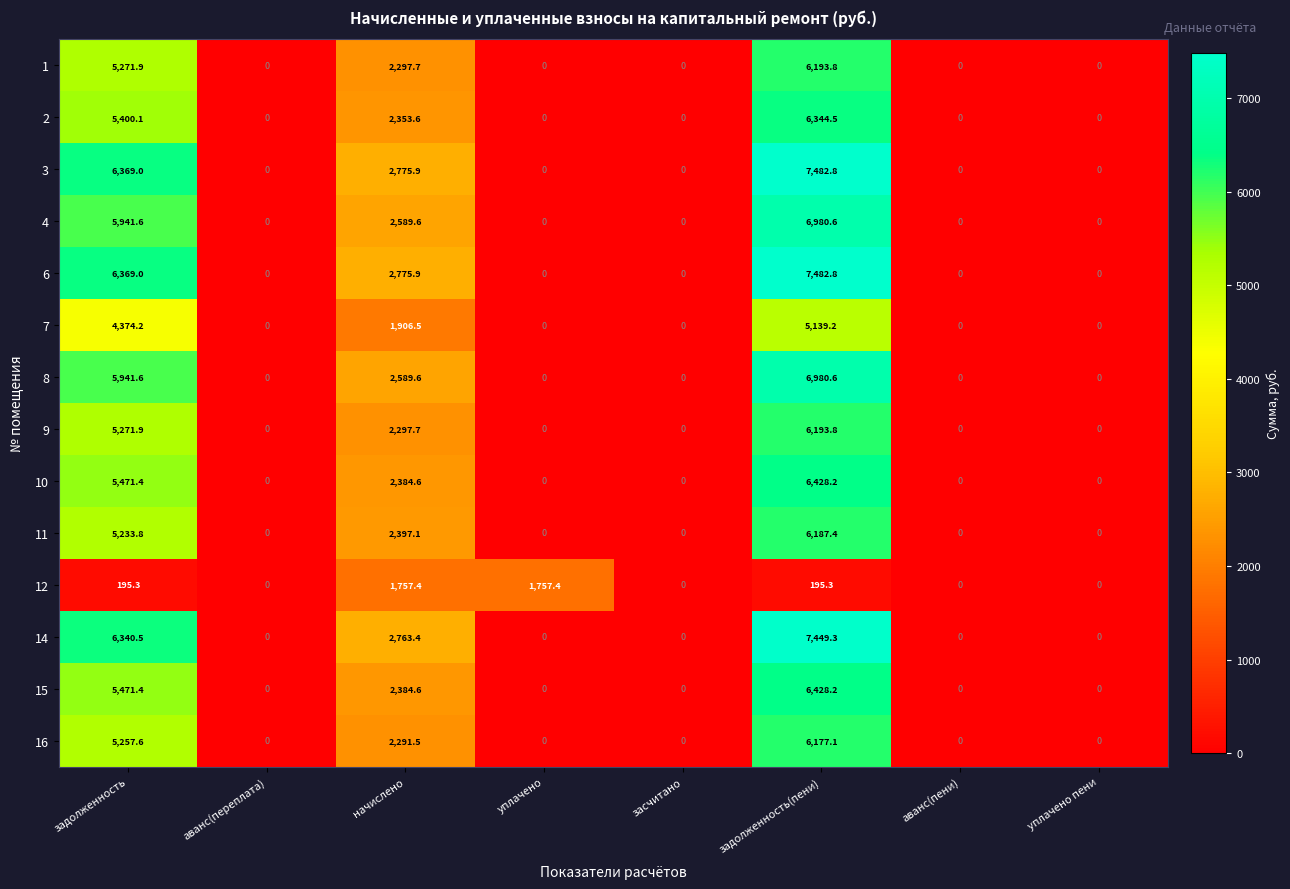

What is the difference between the highest and lowest values at уплачено?

1757.4